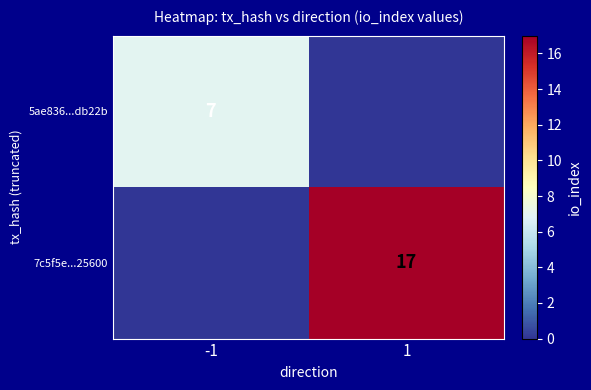

Is it true that 5ae836...db22b equals 3 at -1?

False